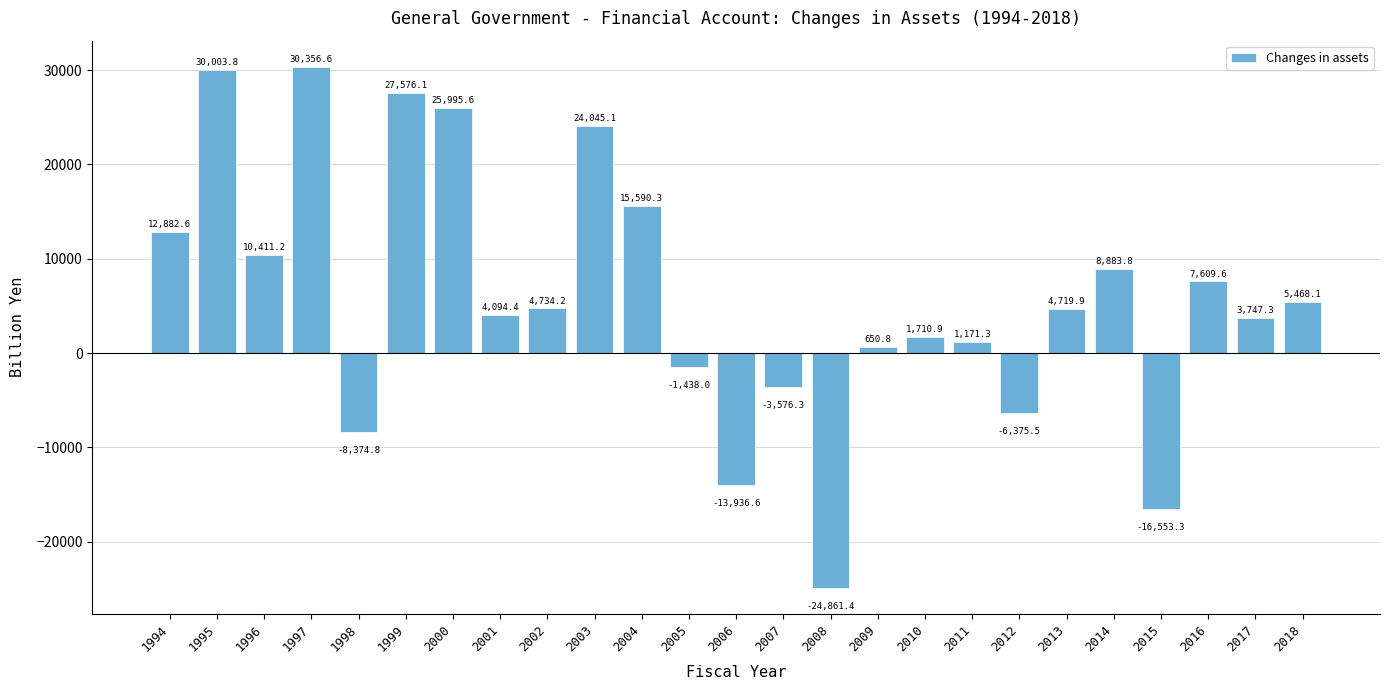

Are the bars horizontal?

No